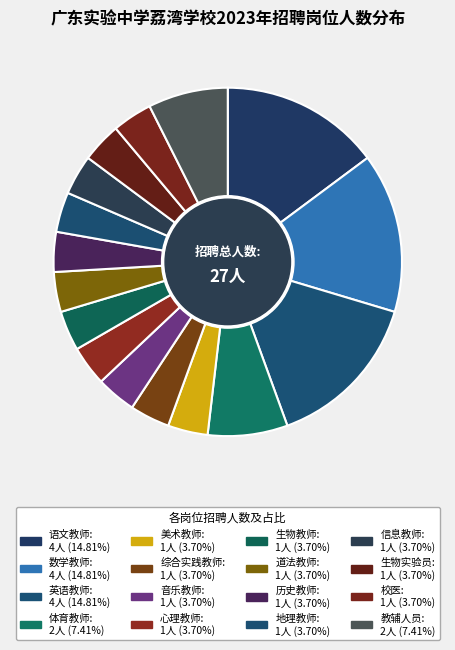

Which category has the biggest portion of the pie?

语文教师